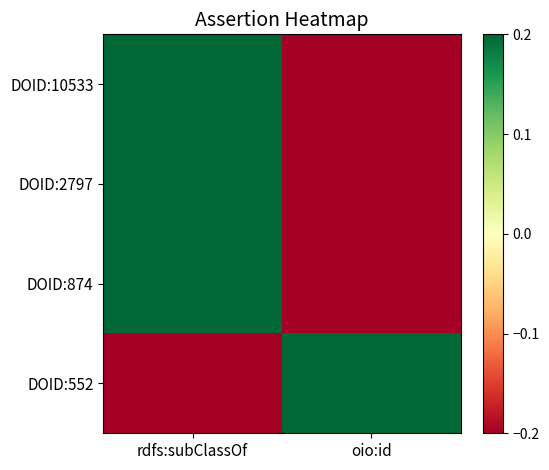

What is the total value across all series at oio:id?

-0.4